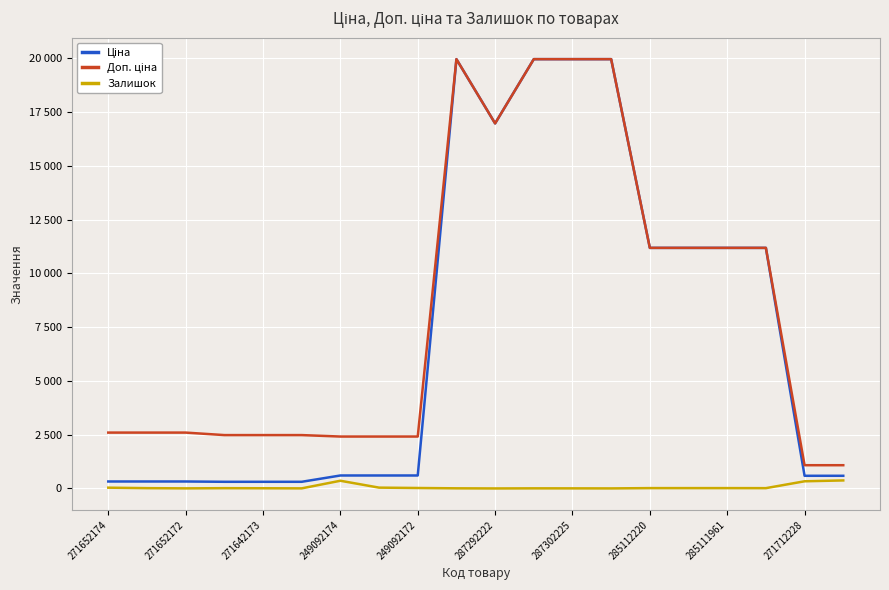

At which label does Доп. ціна first exceed 2598?

271652174